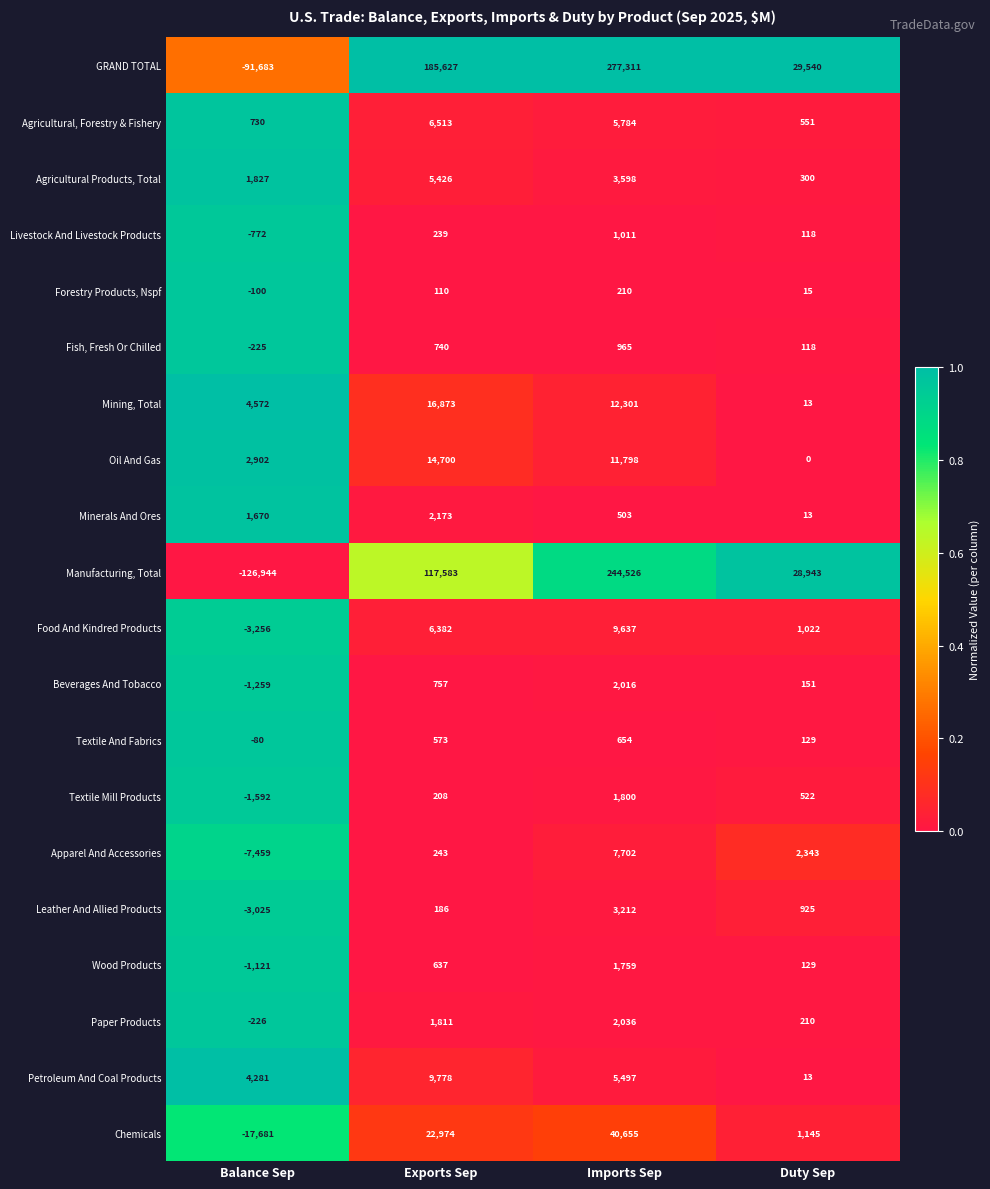

At how many categories does at least one series exceed 7648?

3